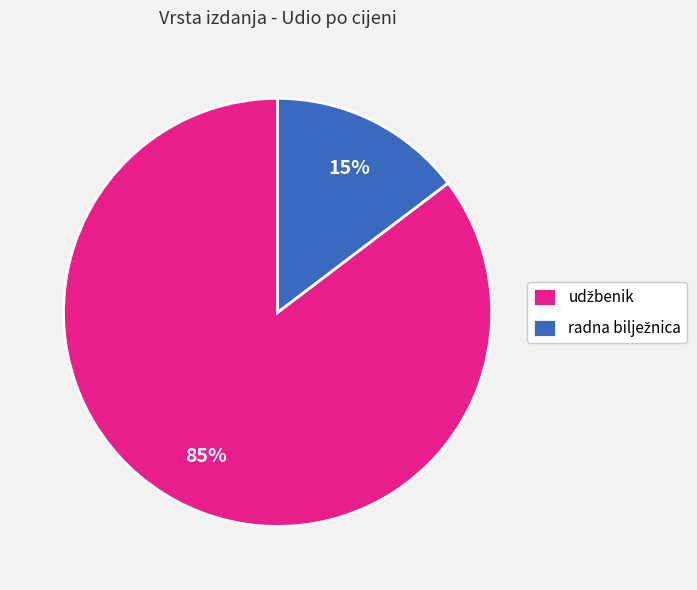

Does any single category account for the majority?

Yes